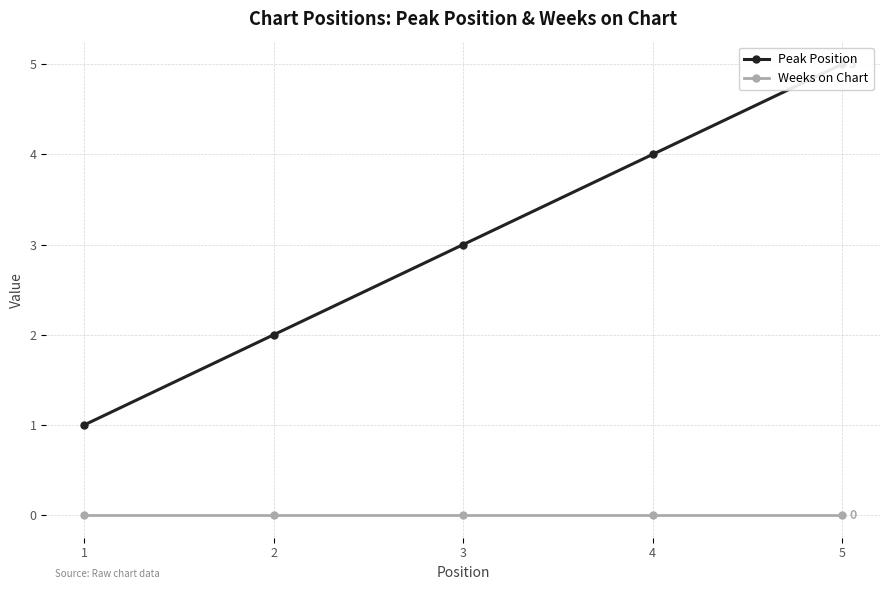

Reading right to left, extract all data points from this chart.

Peak Position: 5=5	4=4	3=3	2=2	1=1
Weeks on Chart: 5=0	4=0	3=0	2=0	1=0